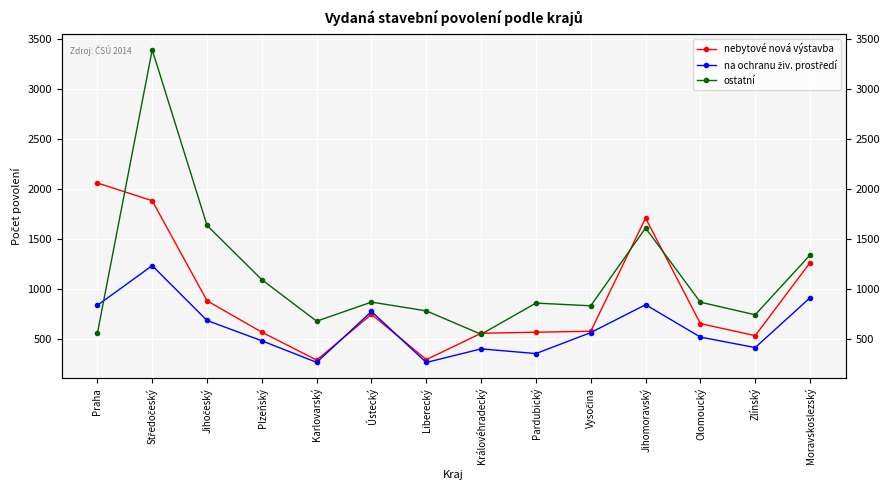

How many intersections are there between nebytové nová výstavba and na ochranu živ. prostředí?

2